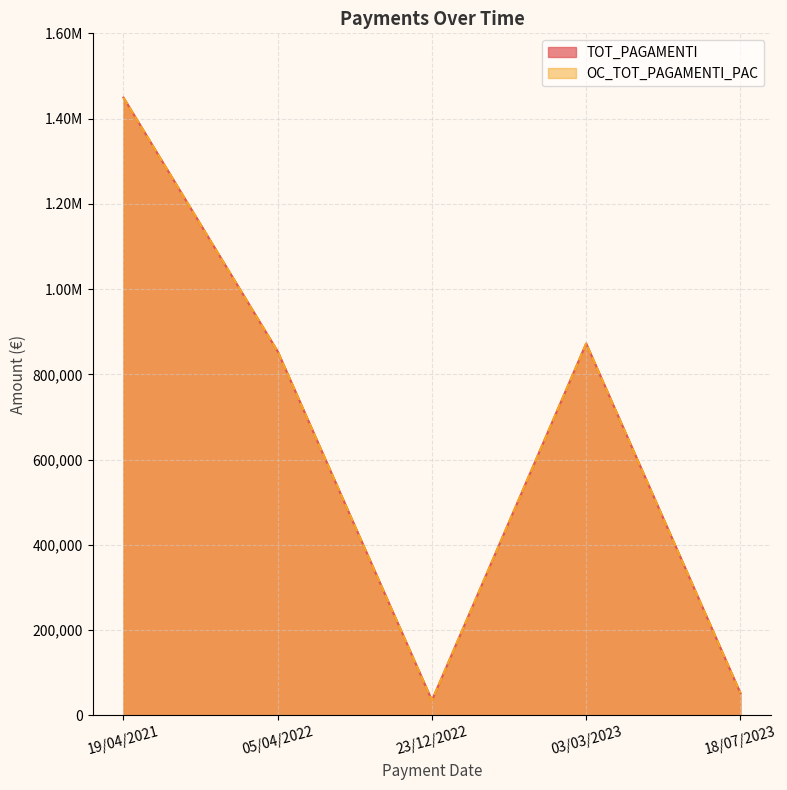

What is the approximate value of OC_TOT_PAGAMENTI_PAC at 19/04/2021?

1449205.0